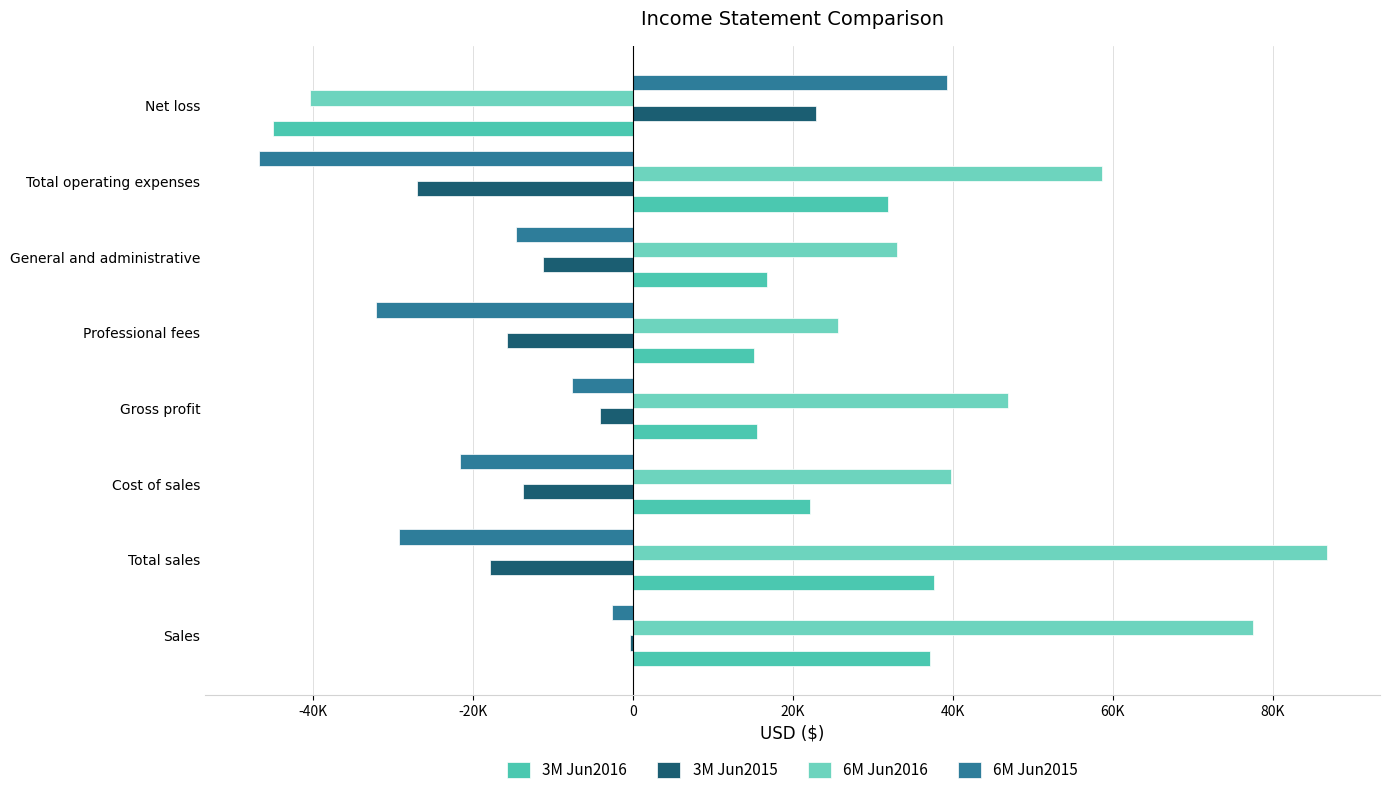

What is the difference between the second highest and minimum values in the 3M Jun2015 series?

26671